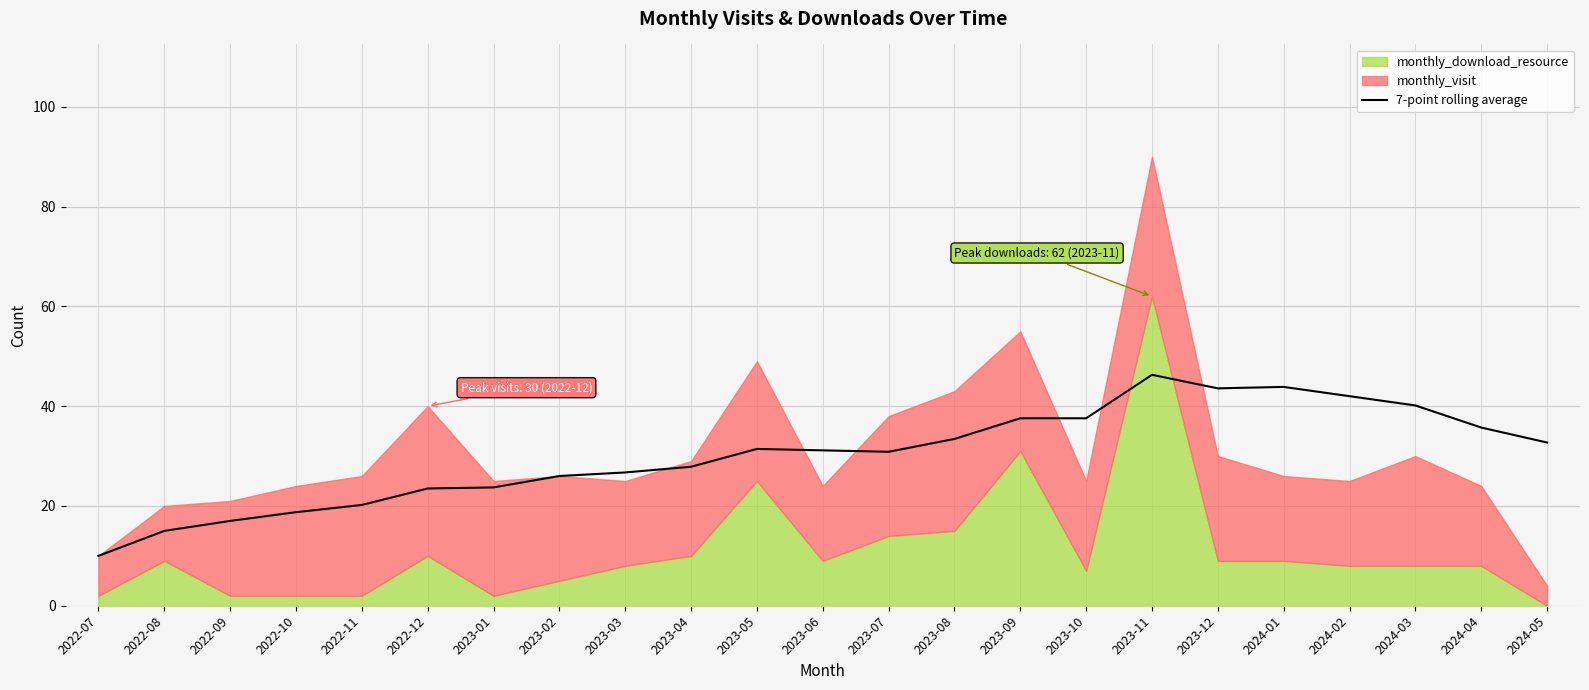

Which category has the lowest value in the 7-point rolling average series?

2022-07